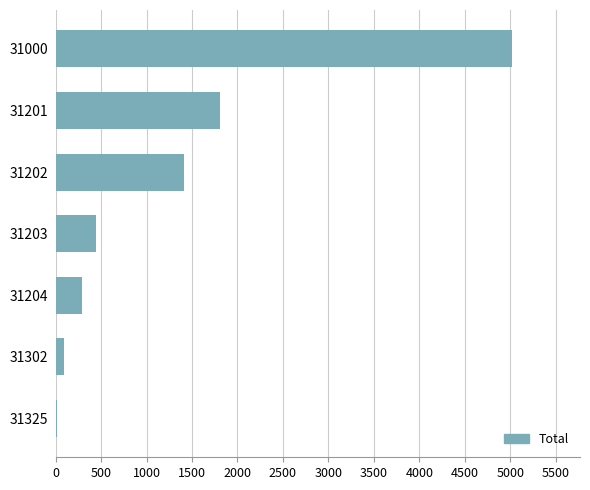

What is the sum of all values?

9068